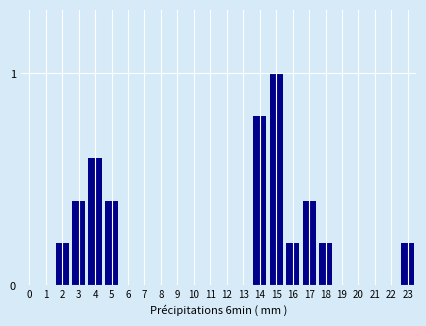

Reading left to right, extract all data points from this chart.

0=0.0	1=0.0	2=0.2	3=0.4	4=0.6	5=0.4	6=0.0	7=0.0	8=0.0	9=0.0	10=0.0	11=0.0	12=0.0	13=0.0	14=0.8	15=1.0	16=0.2	17=0.4	18=0.2	19=0.0	20=0.0	21=0.0	22=0.0	23=0.2